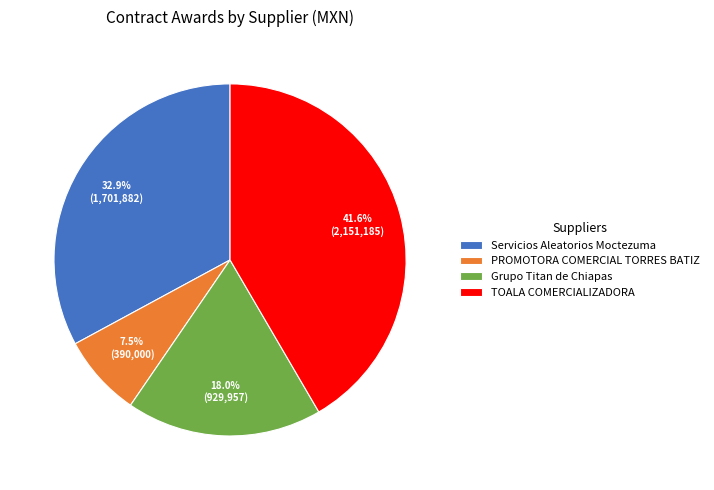

To the nearest percent, what is the difference between the Servicios Aleatorios Moctezuma and Grupo Titan de Chiapas slice percentages?

15%